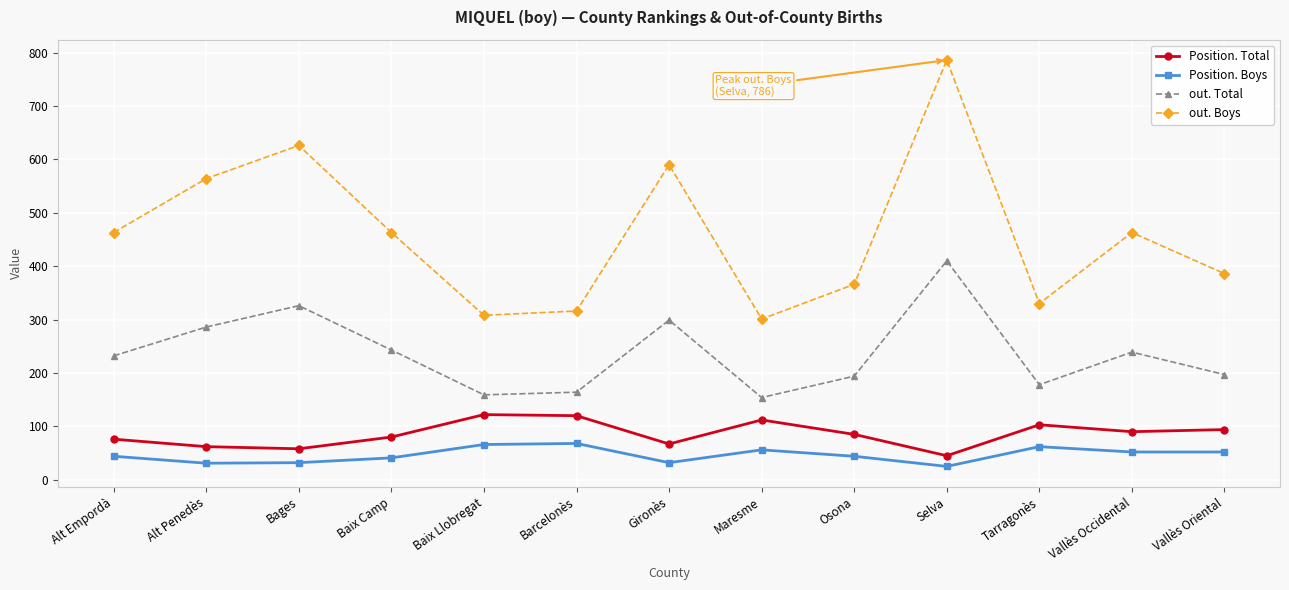

What value does the Position. Total series have at Bages?

58